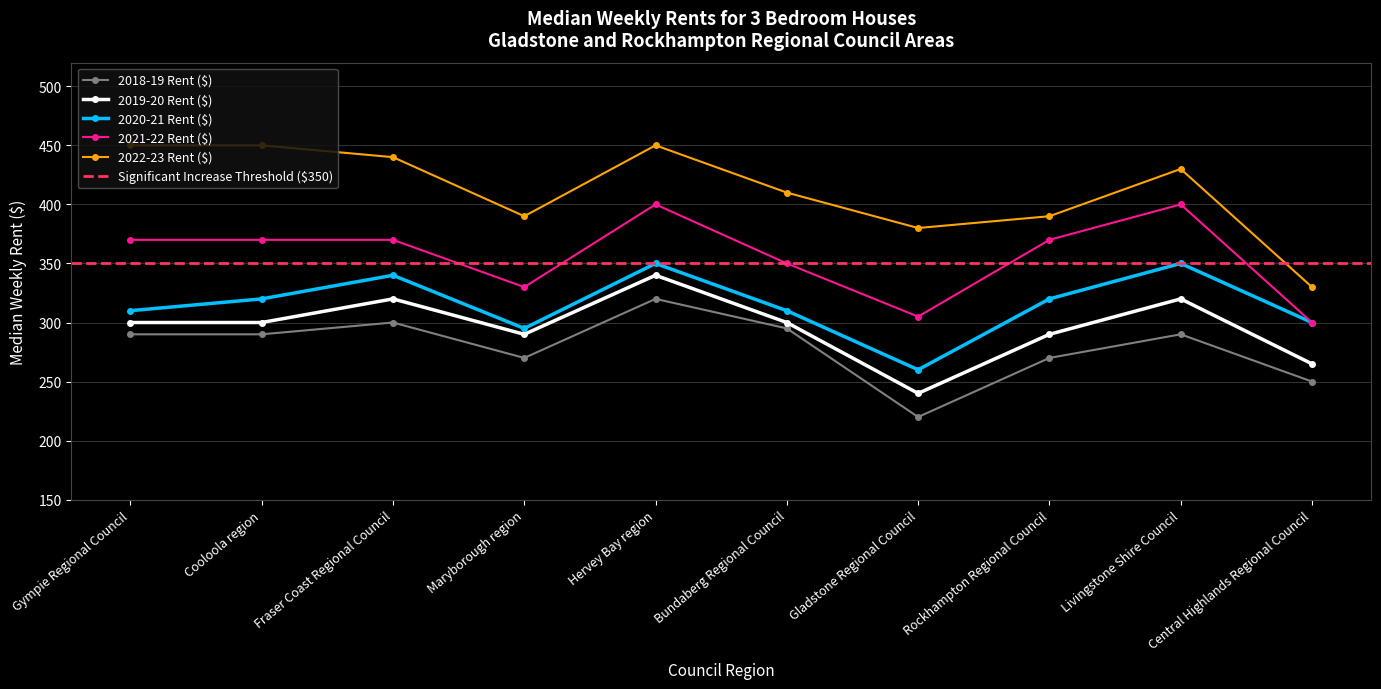

Which category has the lowest value in the 2022-23 Rent ($) series?

Central Highlands Regional Council